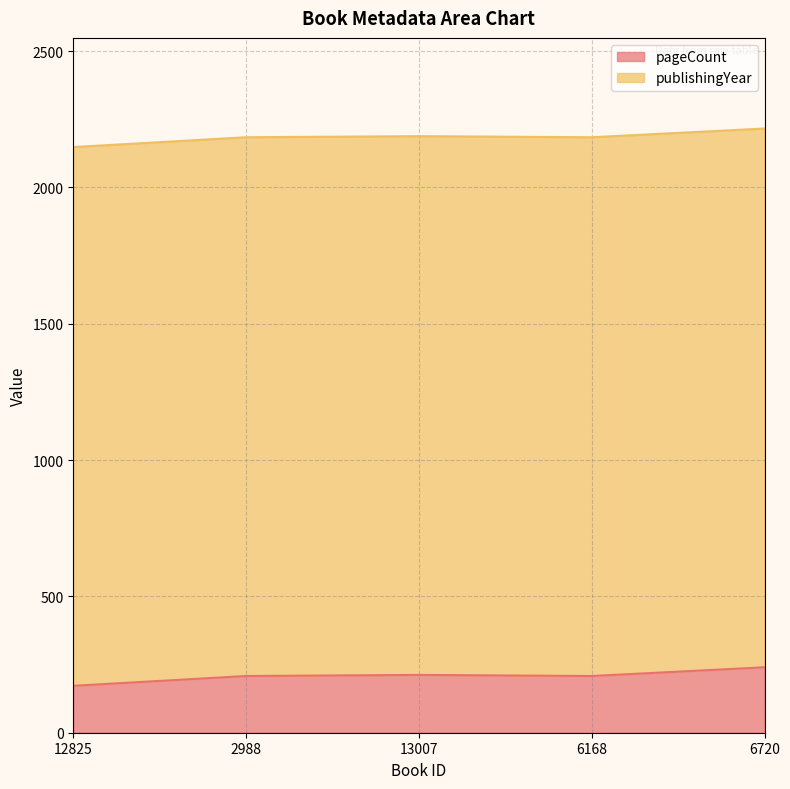

What is the label of the 5th point from the left?

6720